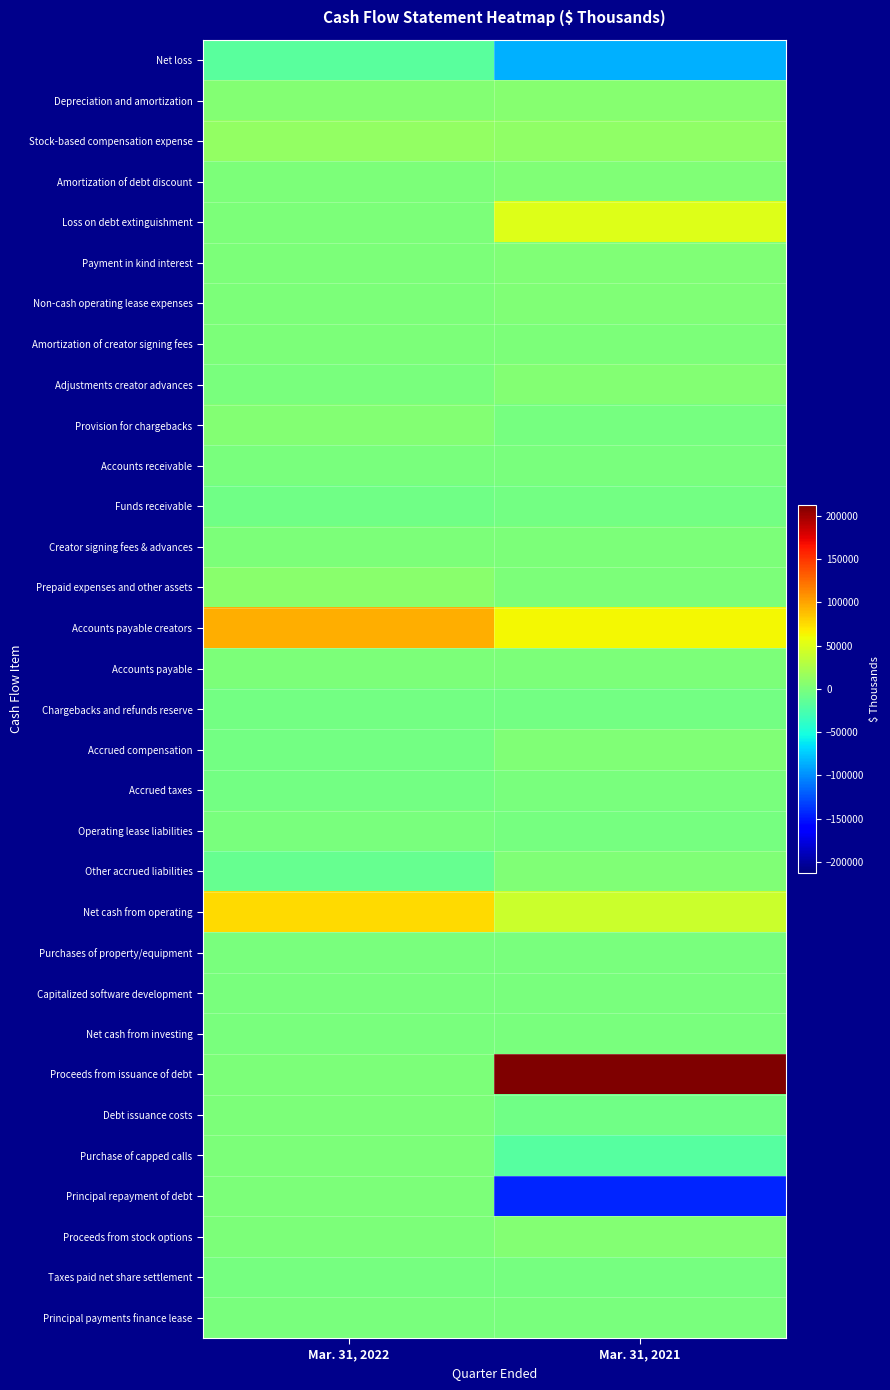

Which category has the highest value across all series?

Mar. 31, 2021